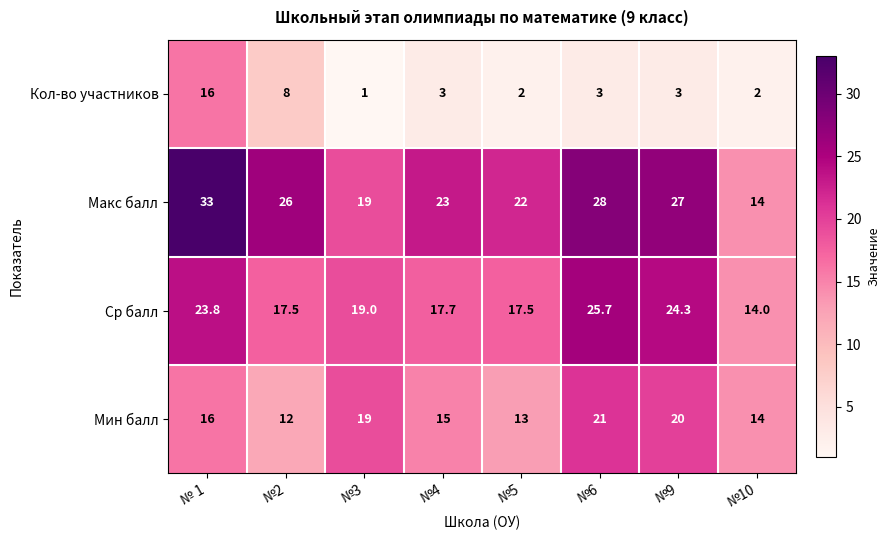

How many data points in Макс балл are less than 26?

4